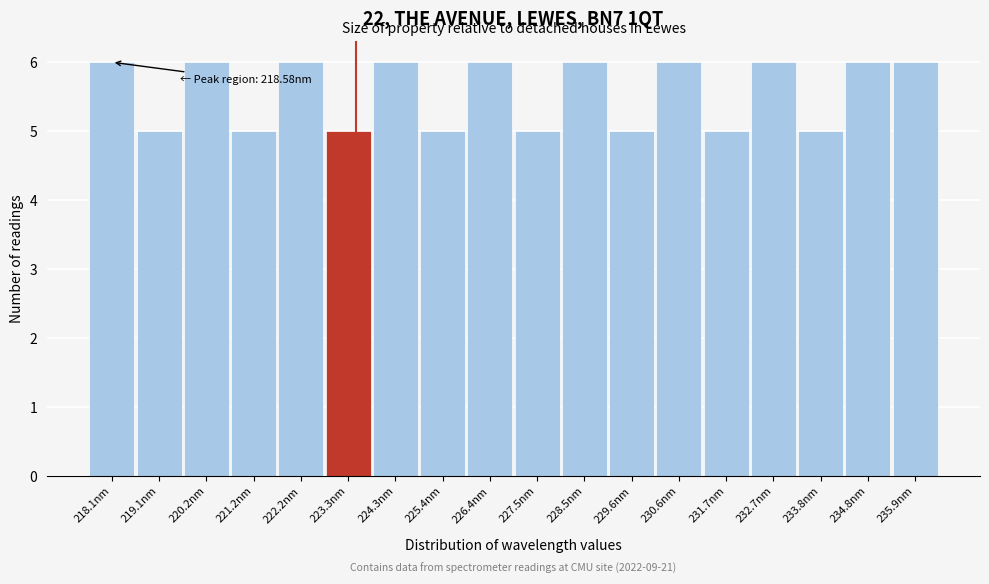

Reading left to right, what are all the values shown in this chart?

6	5	6	5	6	5	6	5	6	5	6	5	6	5	6	5	6	6